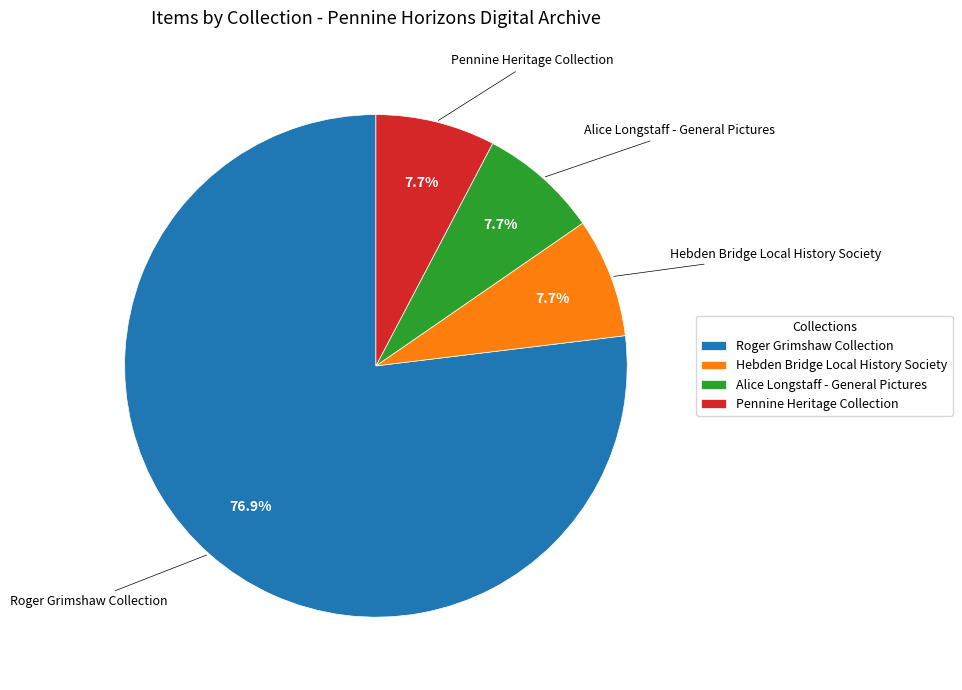

What is the ratio of the value at Roger Grimshaw Collection to the value at Alice Longstaff - General Pictures?

10.0